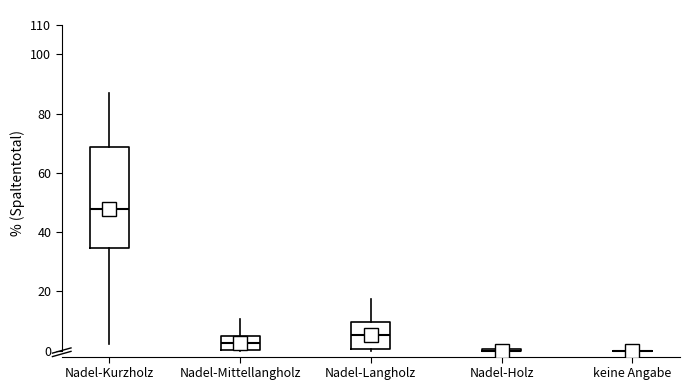

Reading left to right, read every box against the y-axis: the position of its median line, the range the box covers, and the ends of its whiskers. The values are not printed on the chart, so give them approximately, as read against the axis.

Nadel-Kurzholz: median 48, box 35 to 69, whiskers 2 to 87
Nadel-Mittellangholz: median 3, box 0 to 5, whiskers 0 to 11
Nadel-Langholz: median 5, box 1 to 10, whiskers 0 to 18
Nadel-Holz: box collapsed to a line at 0, whiskers 0 to 1
keine Angabe: box collapsed to a line at 0, whiskers 0 to 0